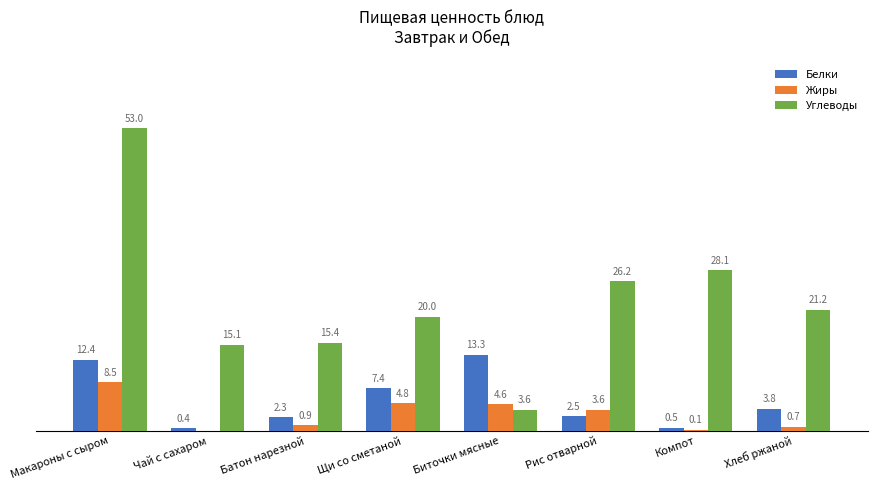

At which label does Жиры first exceed 3?

Макароны с сыром